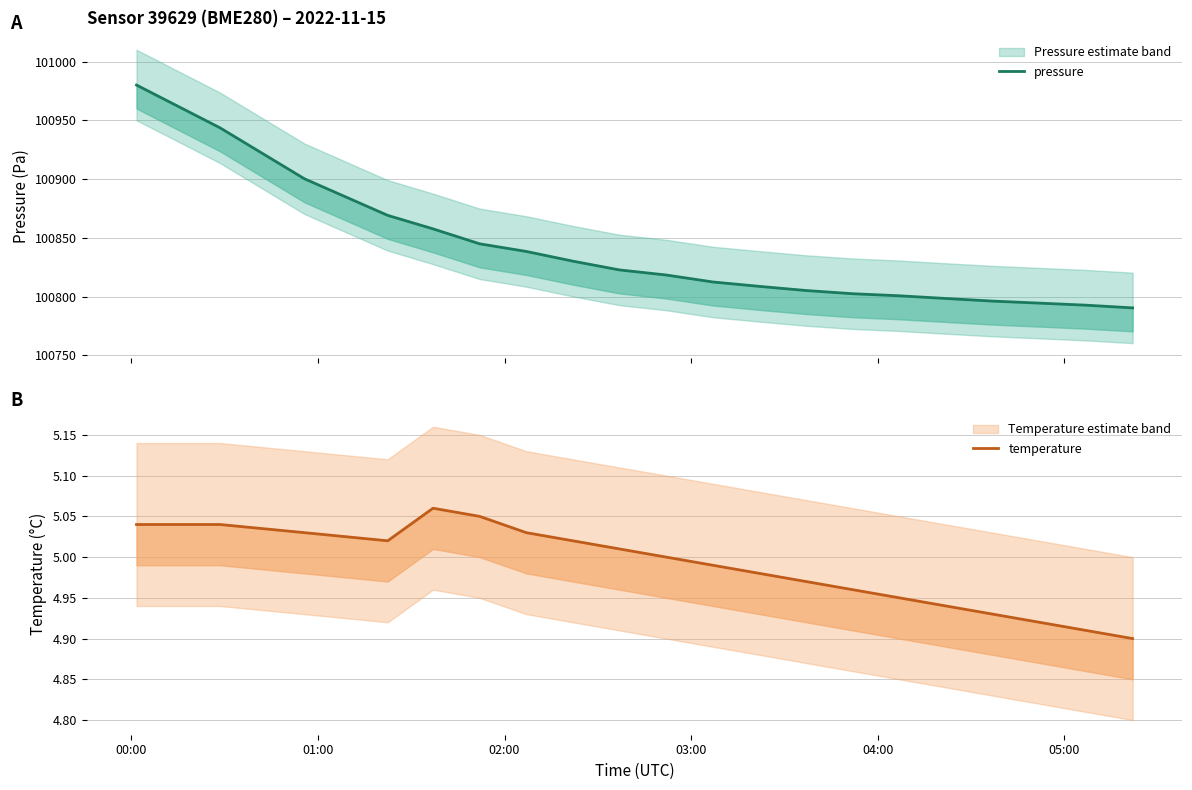

True or false: pressure and temperature intersect in this chart.

False